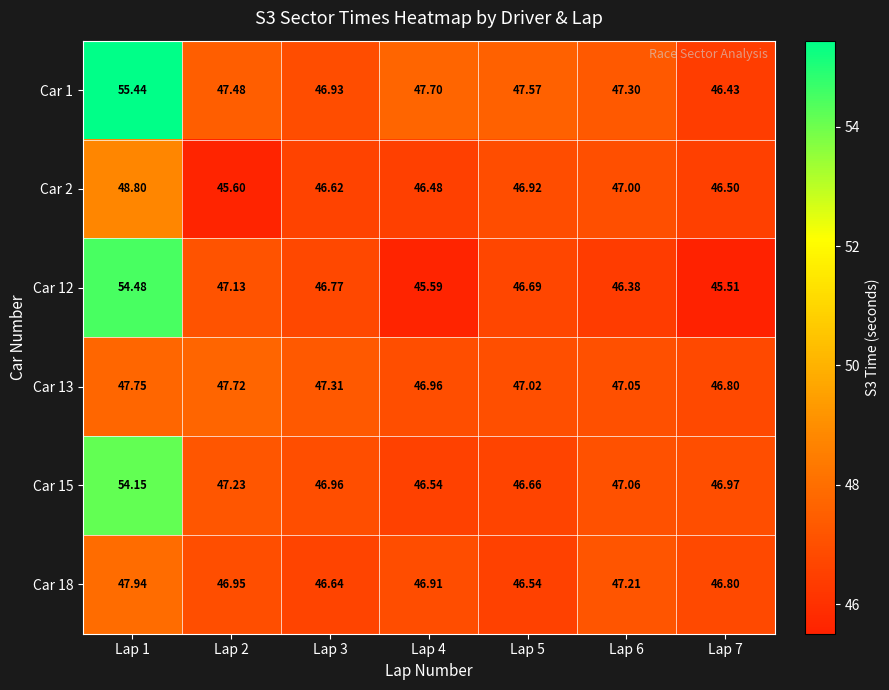

Is the value of Car 13 at Lap 3 greater than the value of Car 1 at Lap 3?

Yes